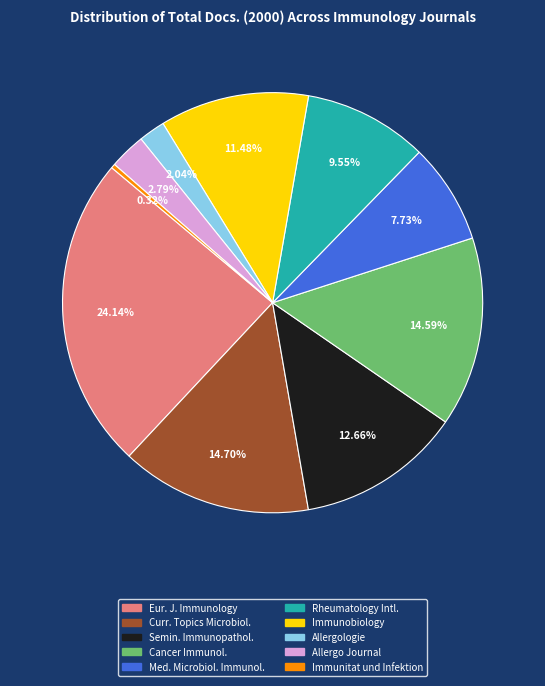

Is there a majority slice in this chart?

No